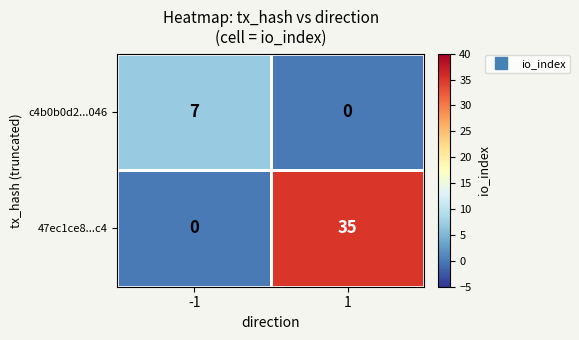

What is the difference between the maximum and minimum values in the c4b0b0d2...046 series?

7